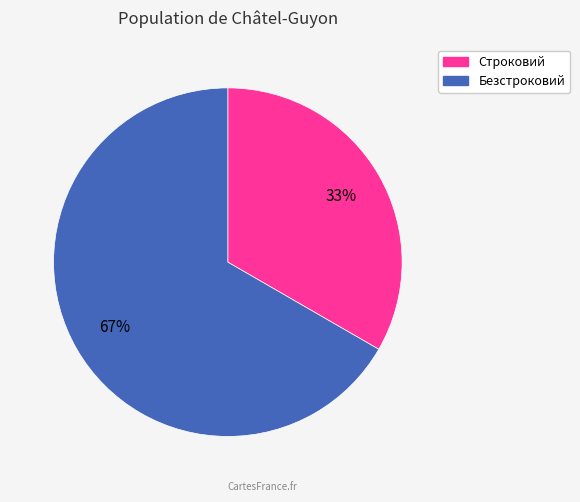

To the nearest percent, what is the combined percentage of Безстроковий and Строковий?

100%